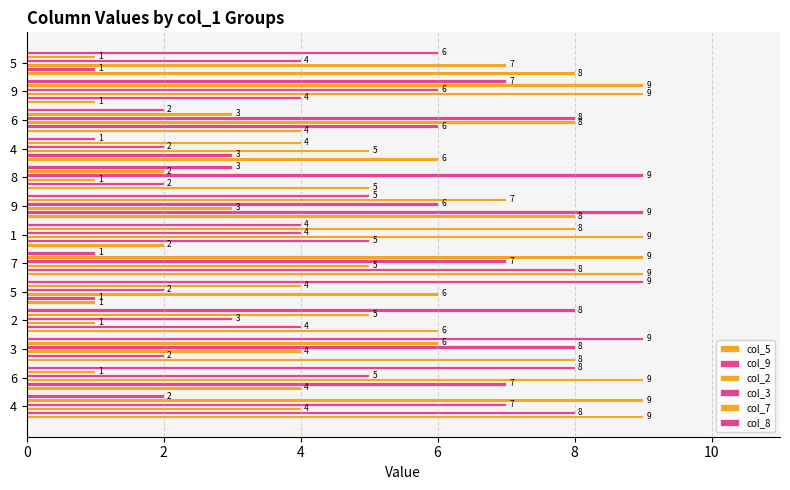

What is the value of the col_3 bar at the 3rd from the left?

8